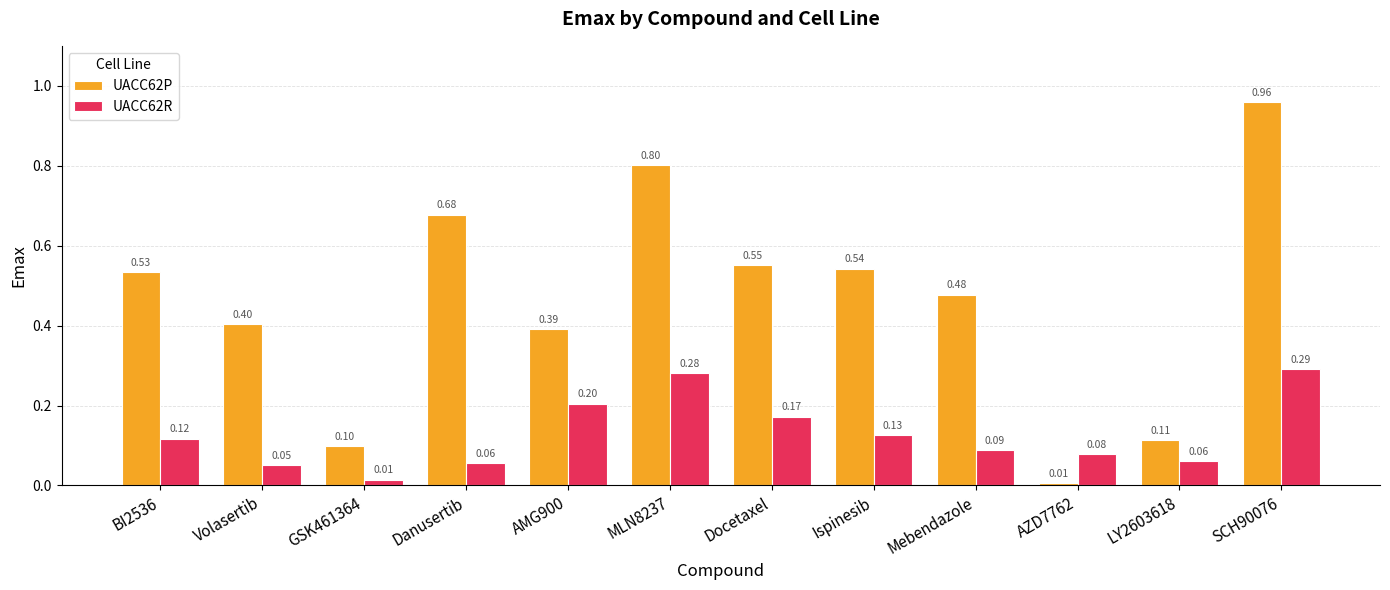

What is the difference between the highest and lowest values at Mebendazole?

0.4